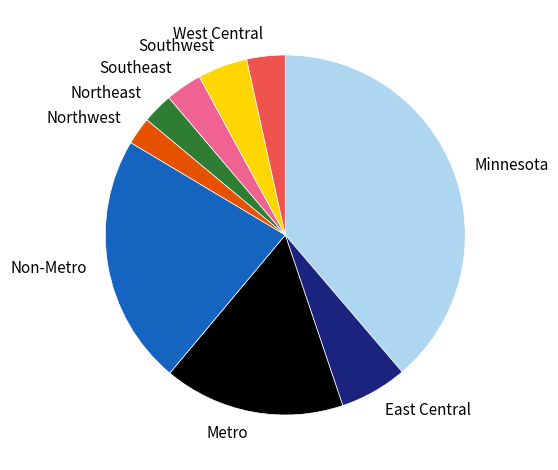

Is there any slice that represents more than half of the pie?

No